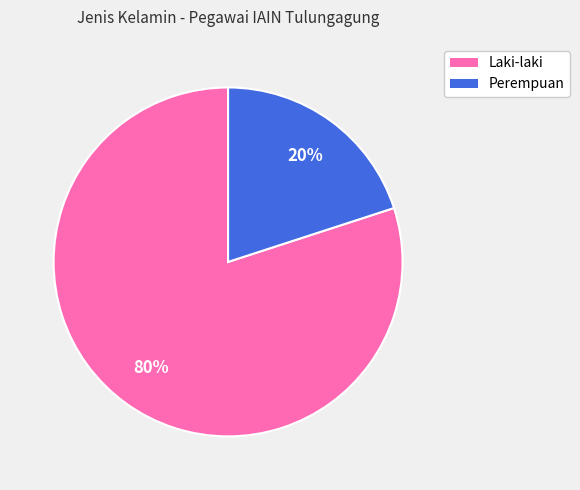

What percentage is the Laki-laki slice, to the nearest percent?

80%